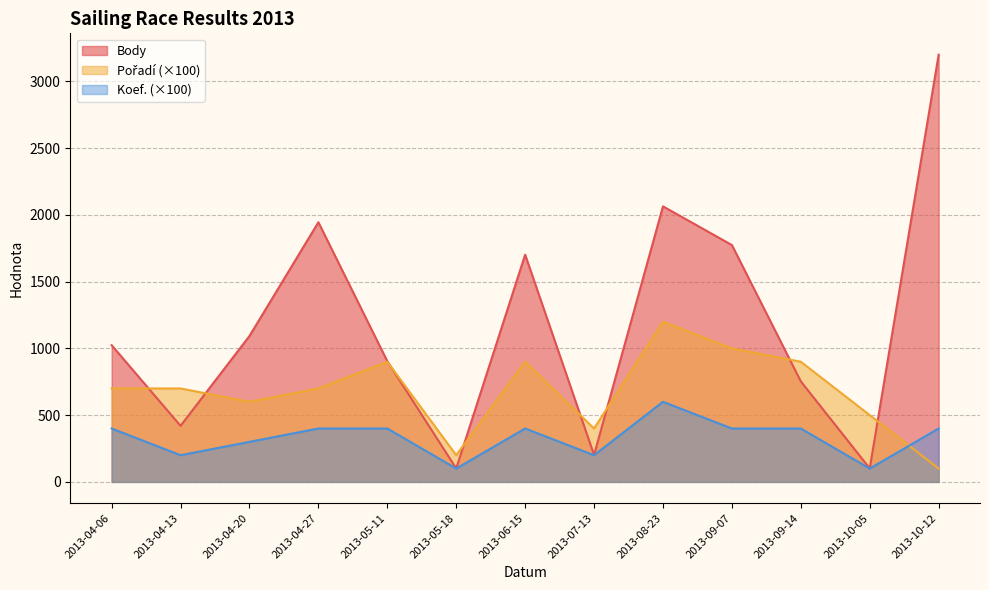

Does the chart have visible grid lines?

Yes